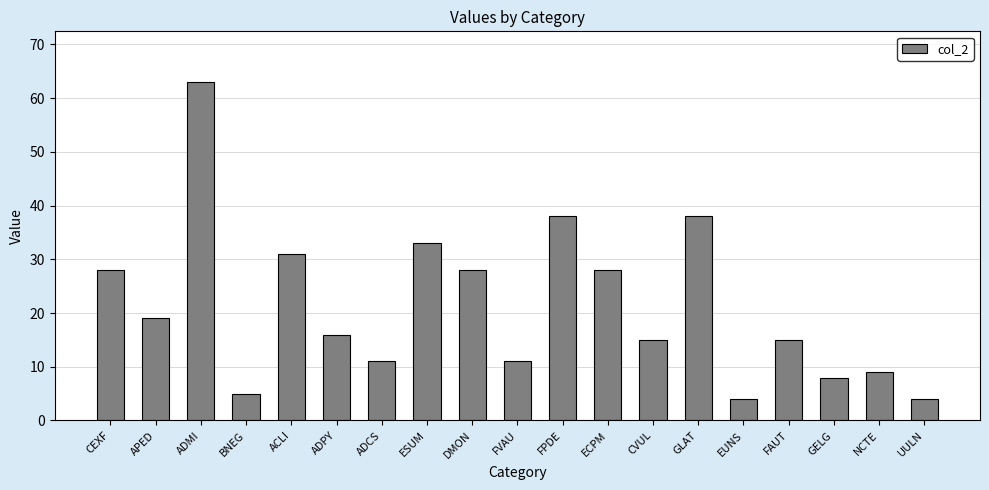

What is the average value?

21